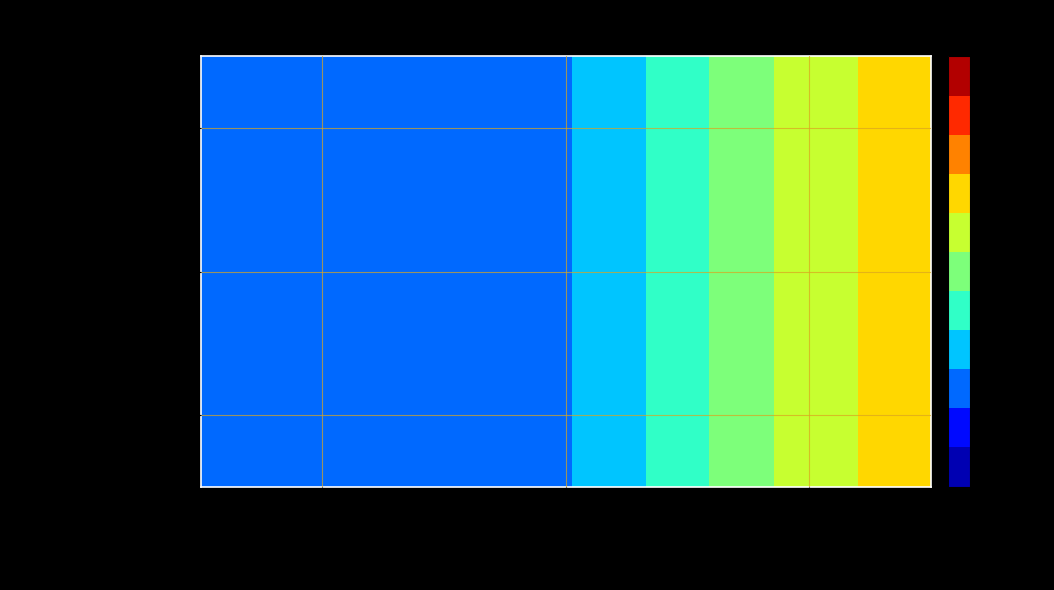

Between Guichet unique and Utilisation des normes internationales, which is larger?

Guichet unique